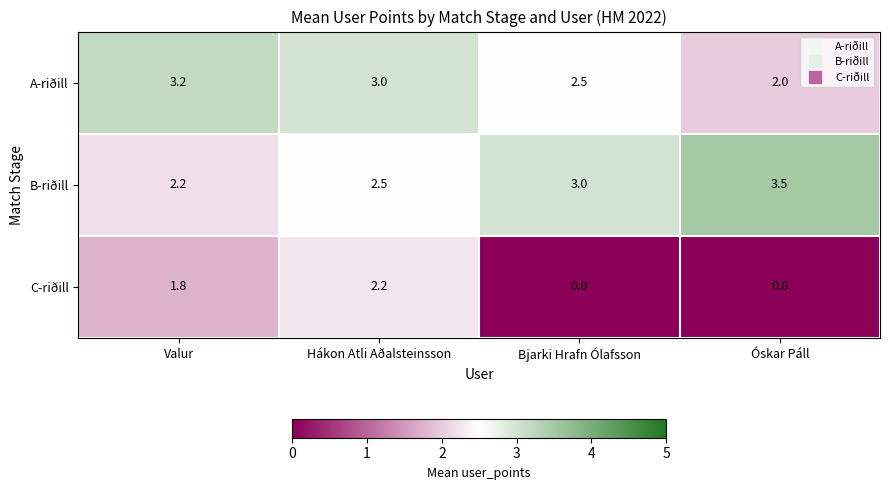

How many series are shown in this chart?

3